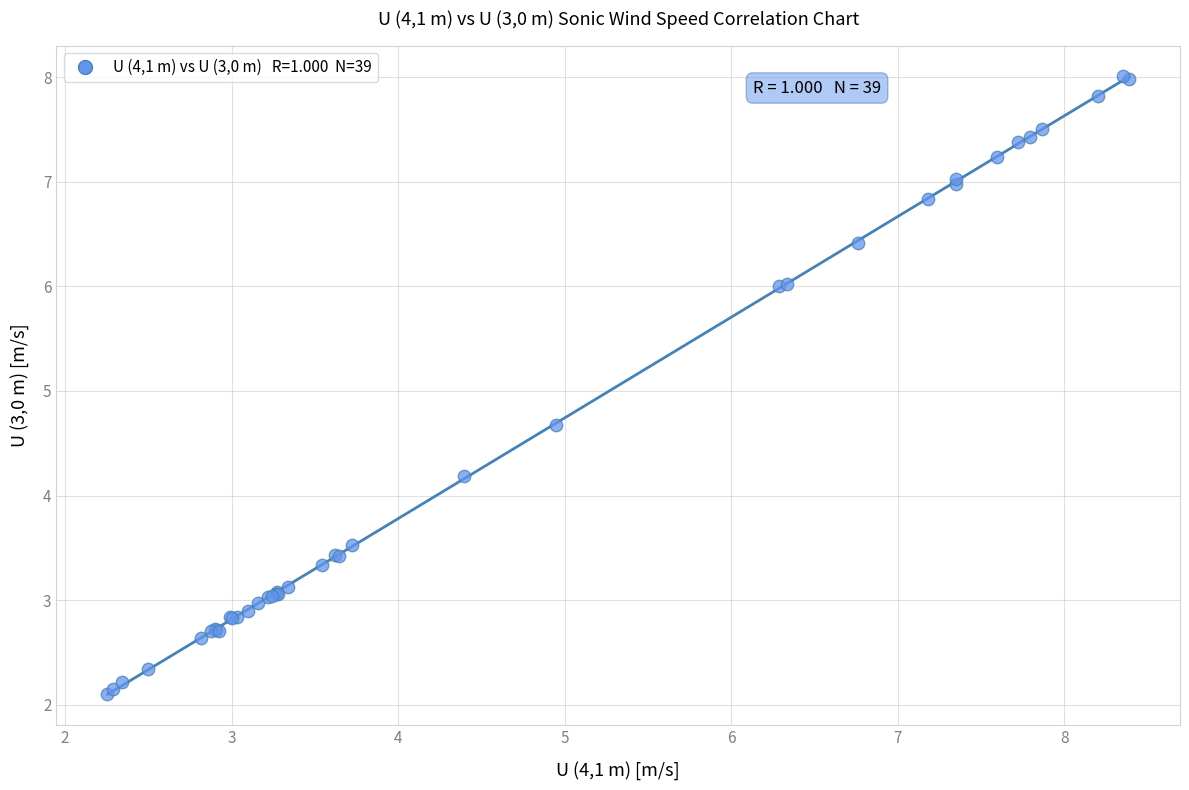

What Y value in the scatter plot is closest to 5?

4.7